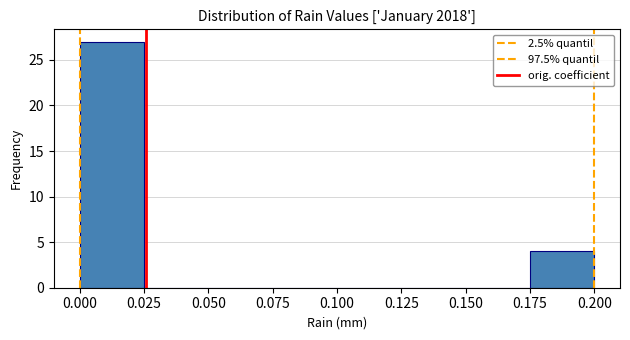

Reading left to right, list every bar in this chart as the range it spans on the x-axis followed by its height. The values are not printed on the chart, so give them approximately, as read against the axis.

0.000 to 0.025: 27
0.025 to 0.050: 0
0.050 to 0.075: 0
0.075 to 0.100: 0
0.100 to 0.125: 0
0.125 to 0.150: 0
0.150 to 0.175: 0
0.175 to 0.200: 4